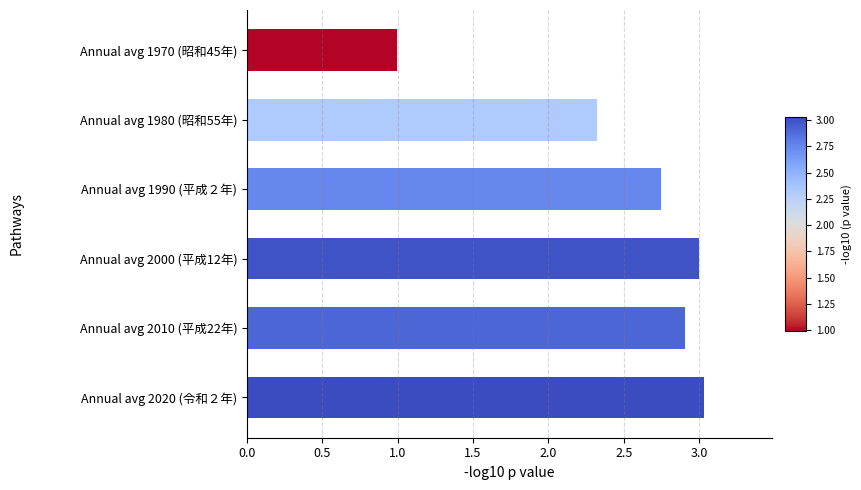

At which label is the value closest to 2?

Annual avg 1980 (昭和55年)